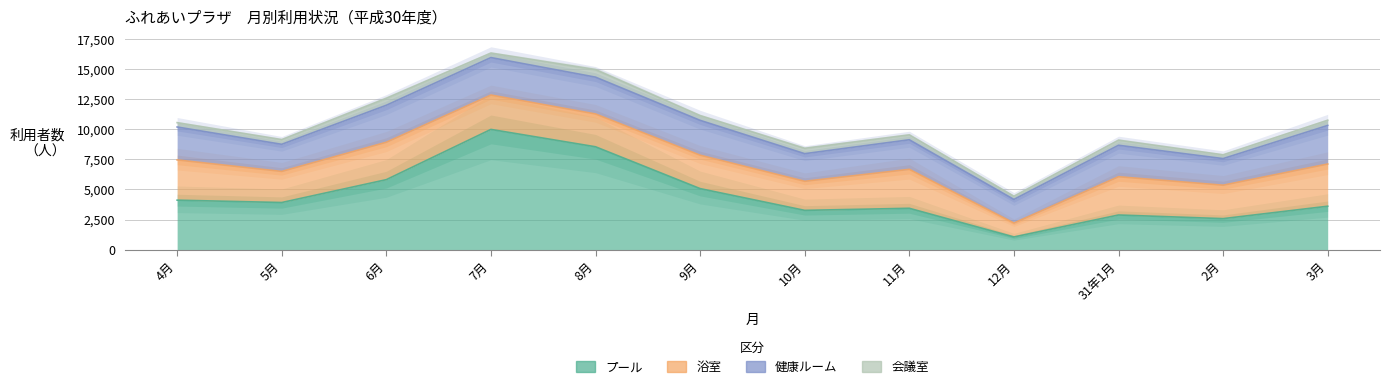

What is the difference between the maximum and second lowest values in the 会議室 series?

317